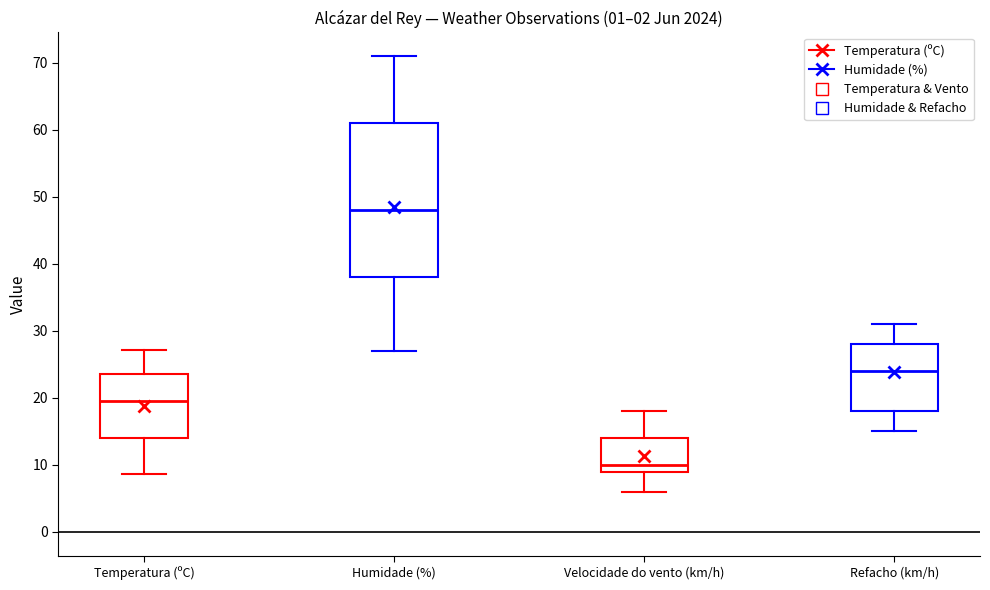

Where is the lower edge of the box for Temperatura (ºC) on the y-axis? The values are not printed on the chart, so give them approximately, as read against the axis.

14